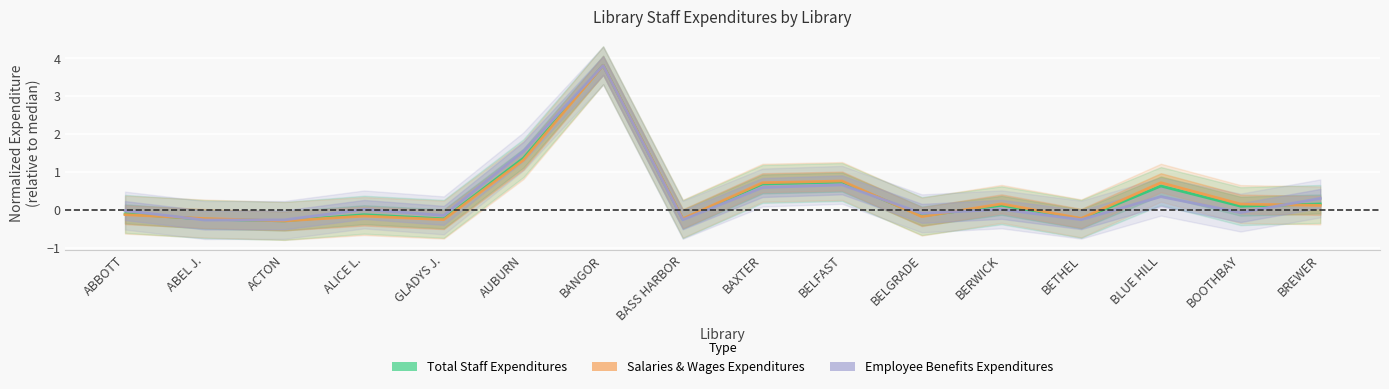

The Employee Benefits Expenditures series shows -0.1 at ABEL J.. True or false?

False